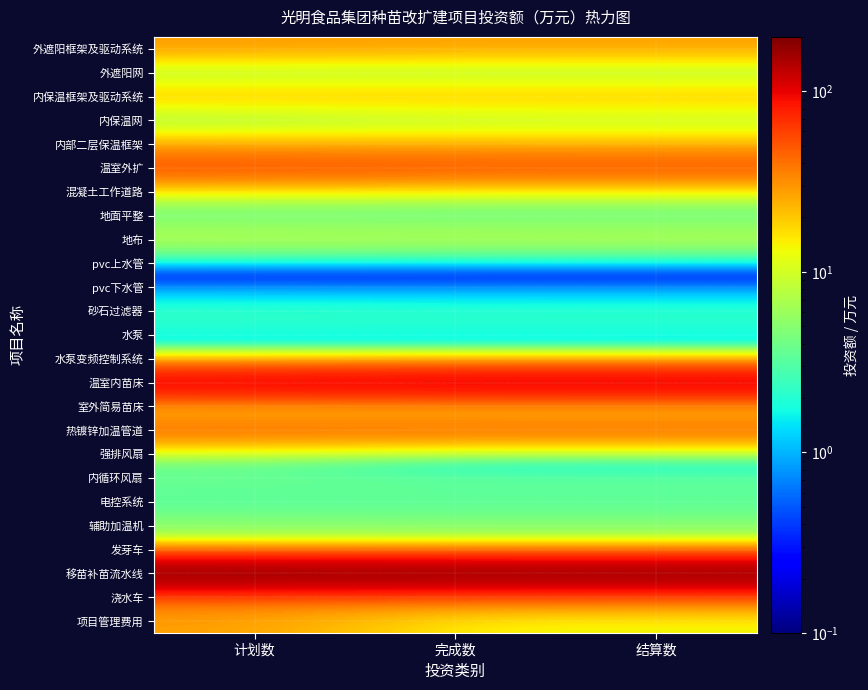

At 完成数, list the series in order from largest to smallest.

移苗补苗流水线, 温室内苗床, 温室外扩, 热镀锌加温管道, 浇水车, 外遮阳框架及驱动系统, 内保温框架及驱动系统, 内部二层保温框架, 项目管理费用, 室外简易苗床, 混凝土工作道路, 发芽车, 地布, 内保温网, 辅助加温机, 内循环风扇, 外遮阳网, 电控系统, 地面平整, 砂石过滤器, 水泵, 水泵变频控制系统, pvc下水管, pvc上水管, 强排风扇